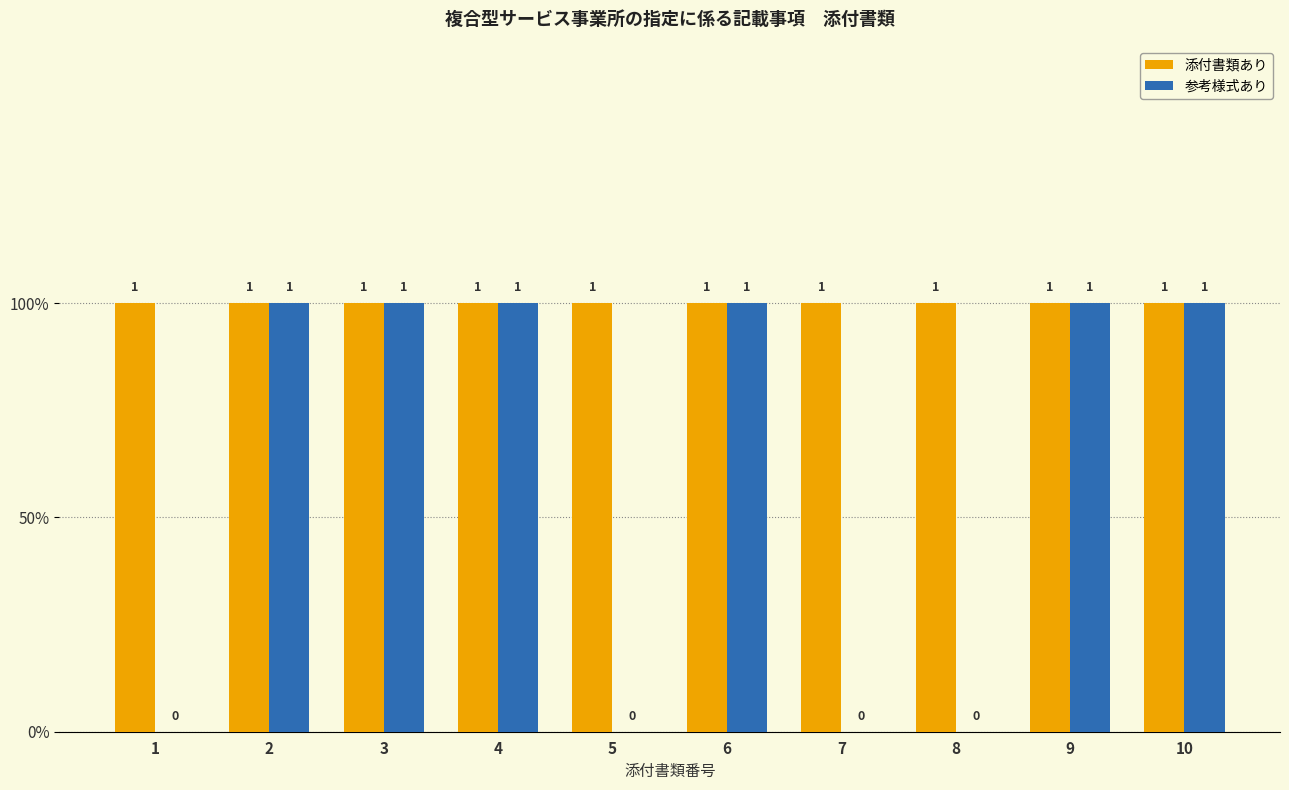

List the labels in order of 参考様式あり value, smallest first.

1, 5, 7, 8, 2, 3, 4, 6, 9, 10